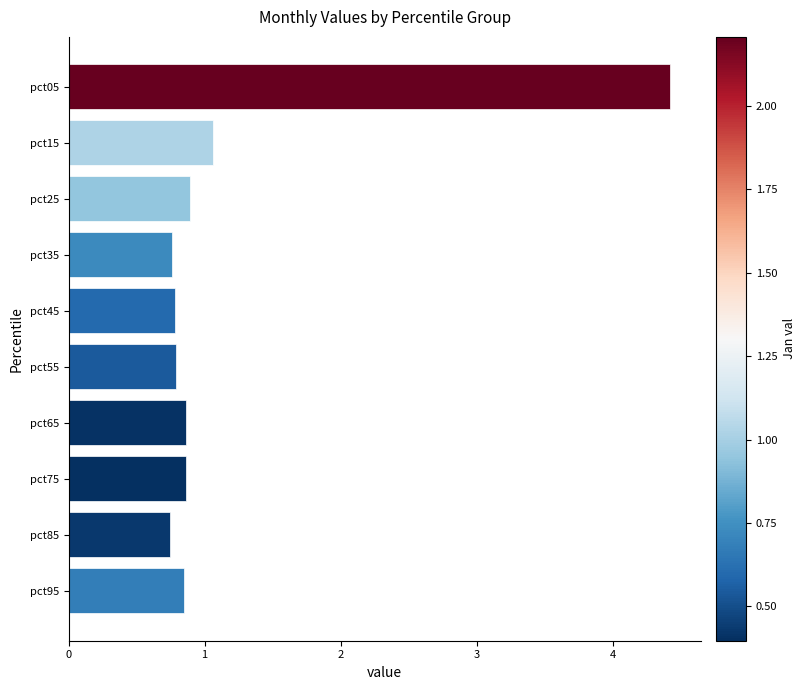

How many series are shown in this chart?

1